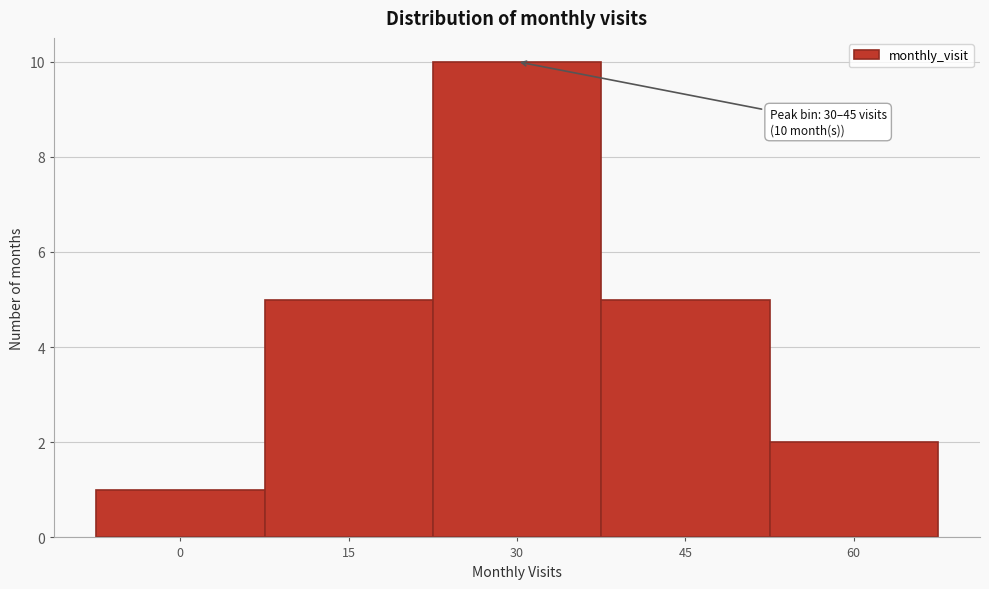

Reading left to right, transcribe all the data shown in this chart.

1	5	10	5	2